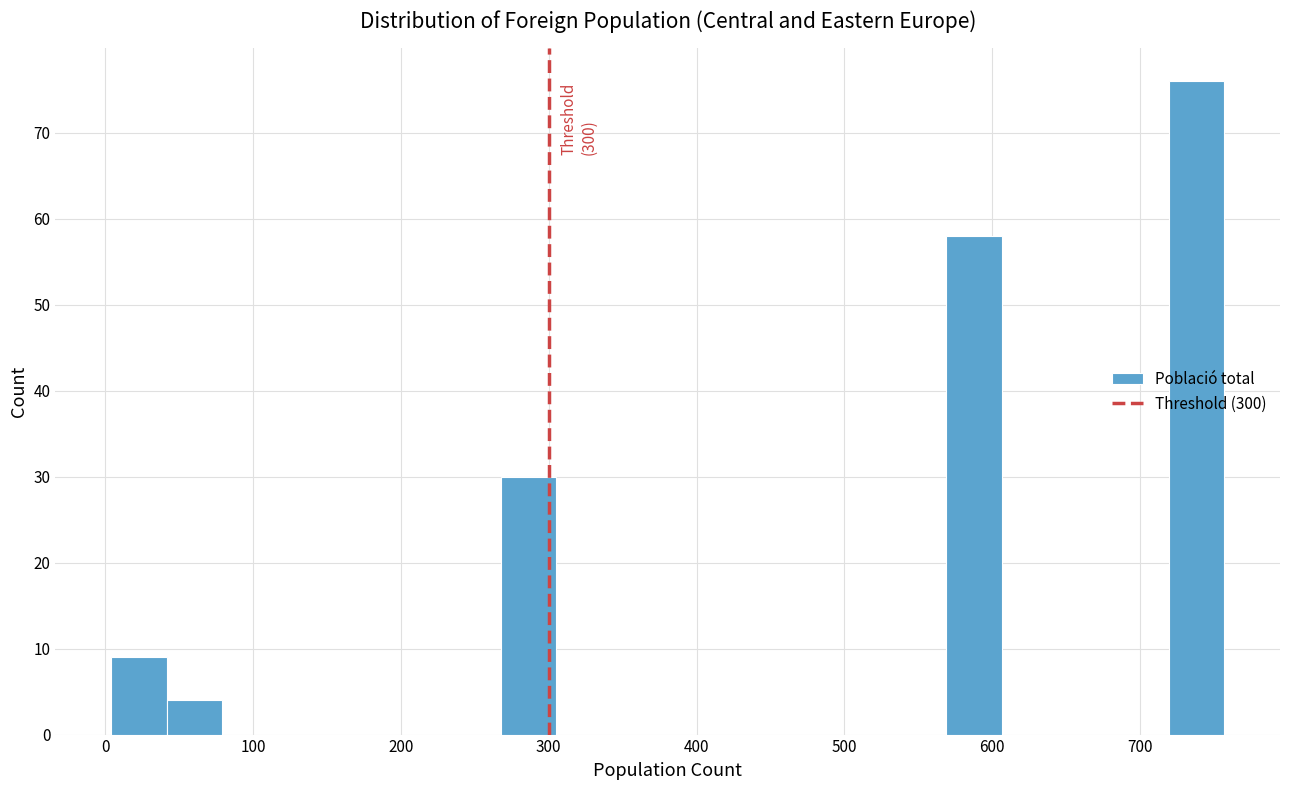

Read against the x-axis, roughly where is the centre of the tallest bar?

740